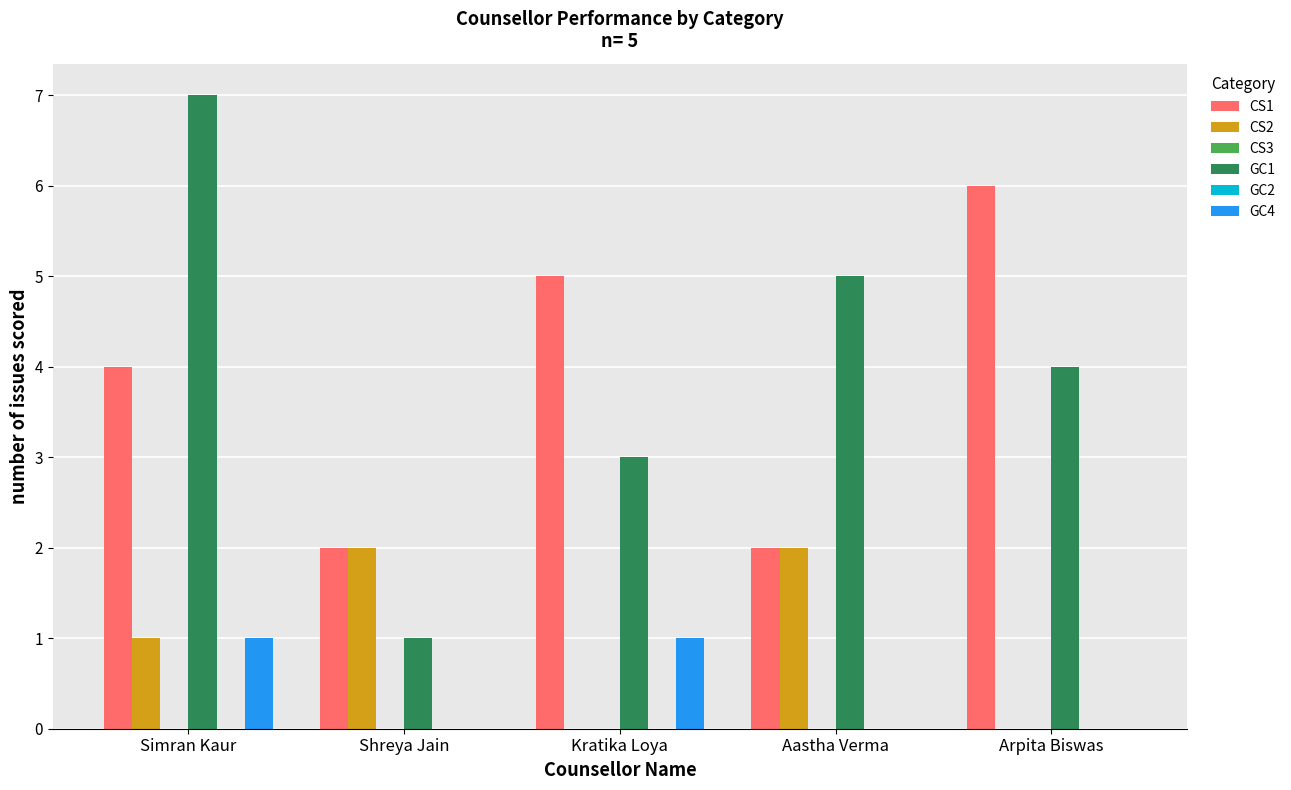

What is the total value across all series at Arpita Biswas?

10